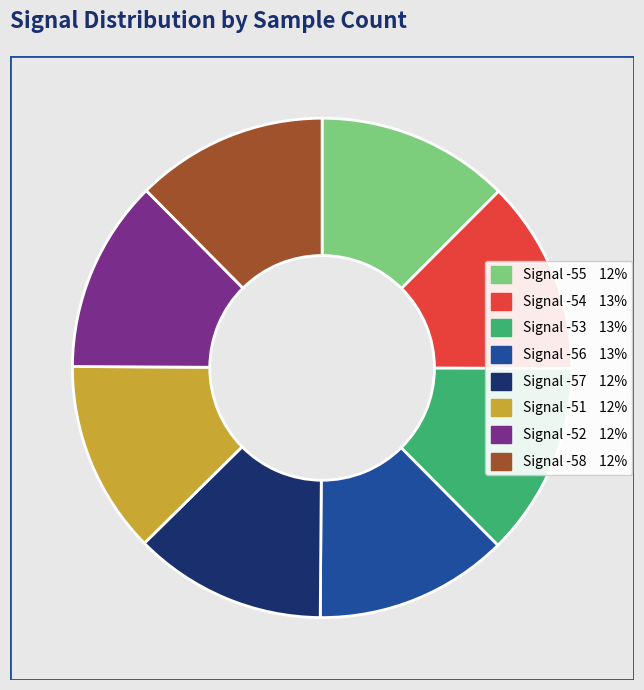

Count the number of slices in the pie.

8